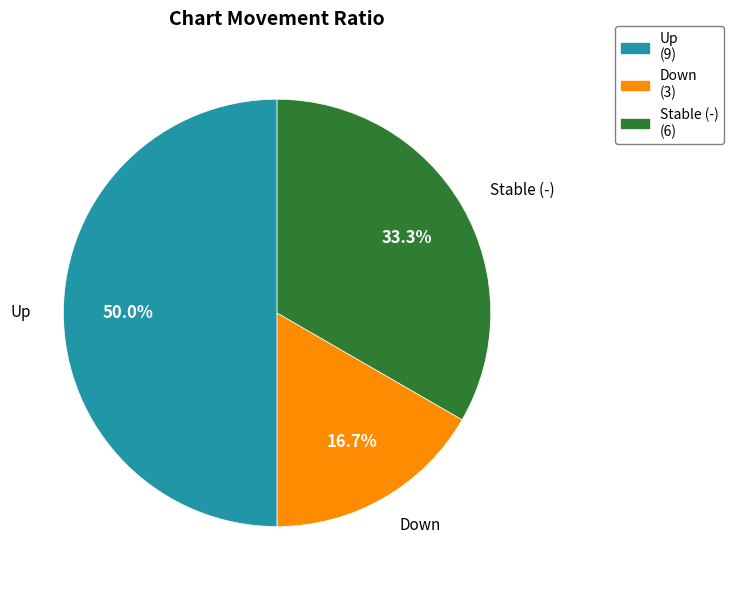

How many slices are in this pie chart?

3